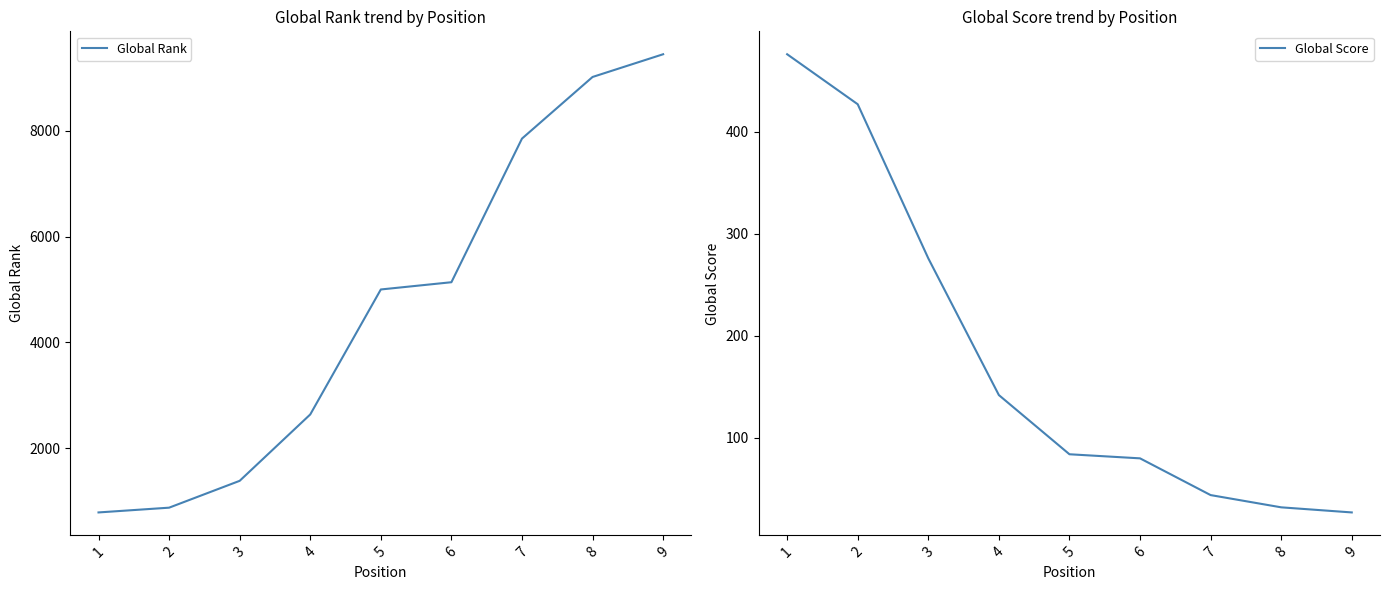

True or false: Global Score and Global Rank cross at least once.

False